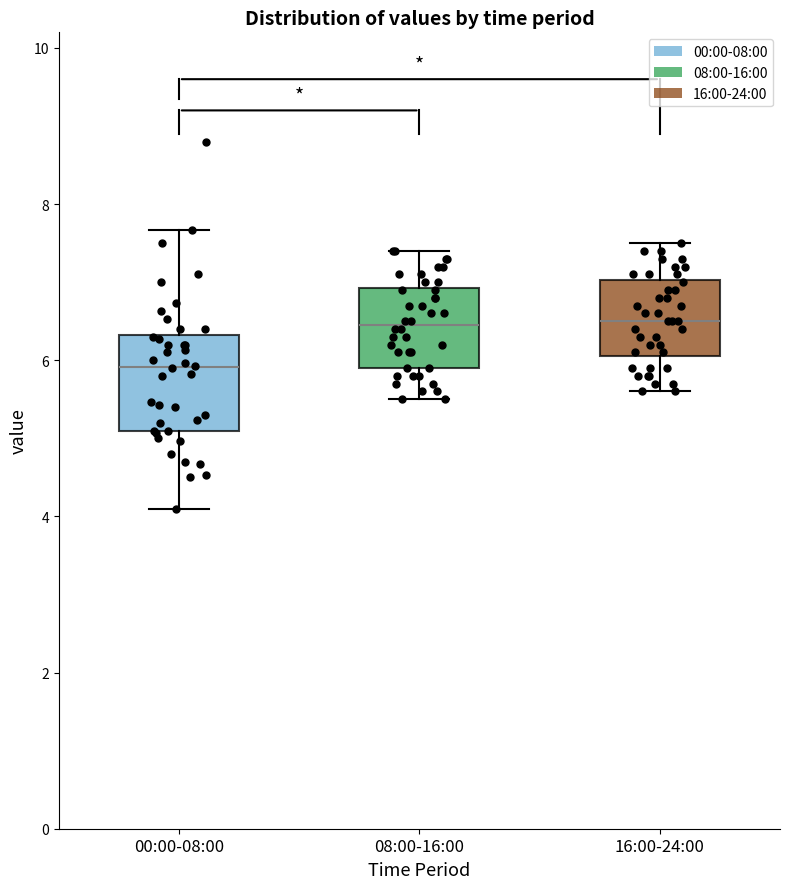

Which box is the tallest, from its lower edge to its upper edge?

00:00-08:00